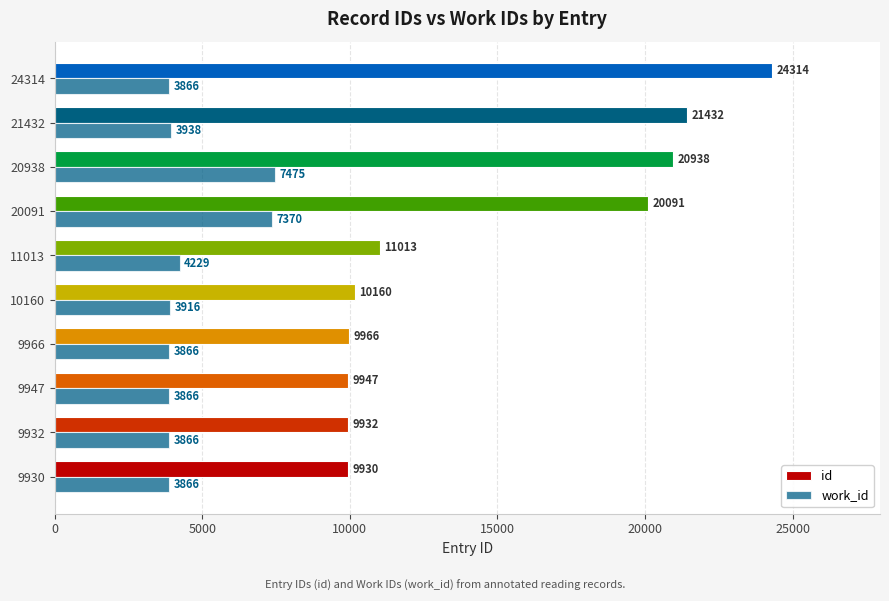

Which series has the largest total across all categories?

id